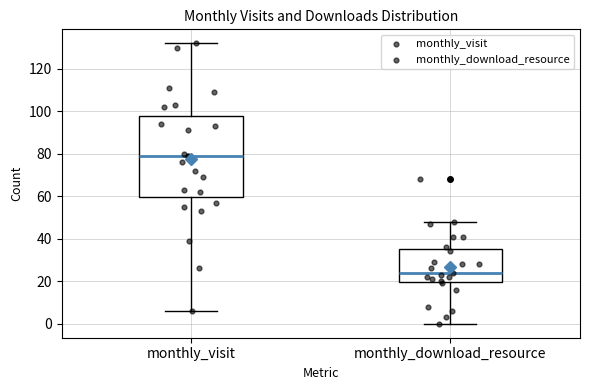

Which box is the tallest, from its lower edge to its upper edge?

monthly_visit